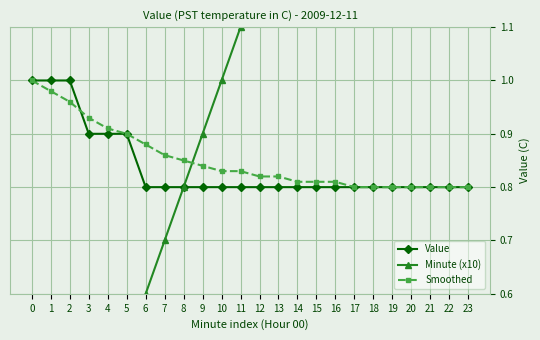

How many intersections are there between Value and Smoothed?

1